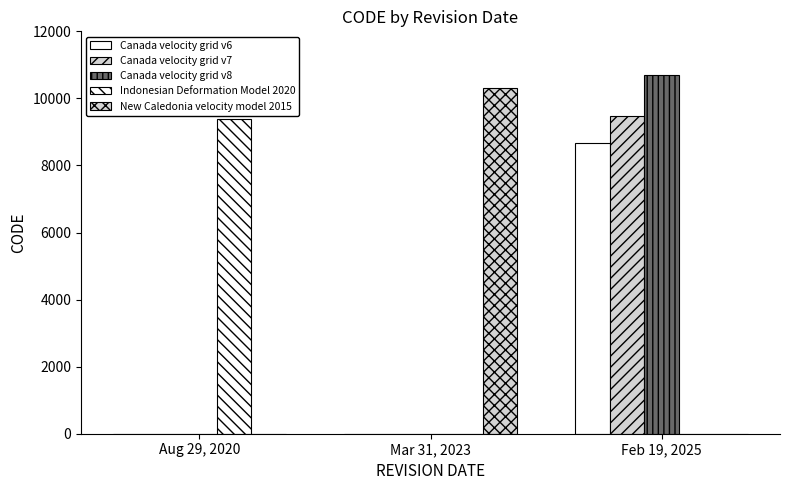

How many groups of bars are there?

3